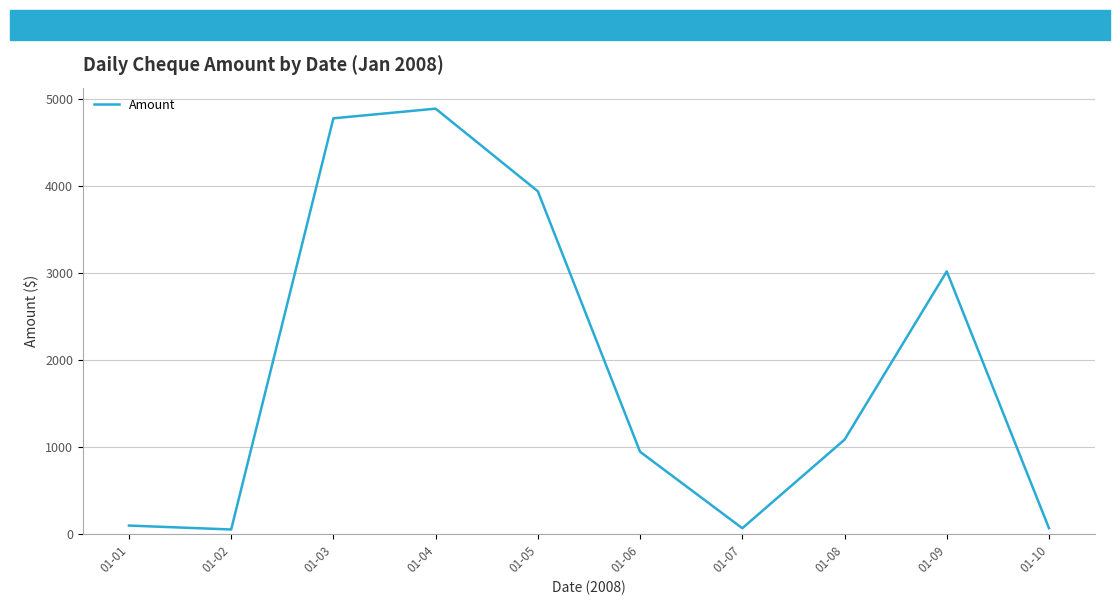

Is it true that the value at 01-08 is 1087.0?

True